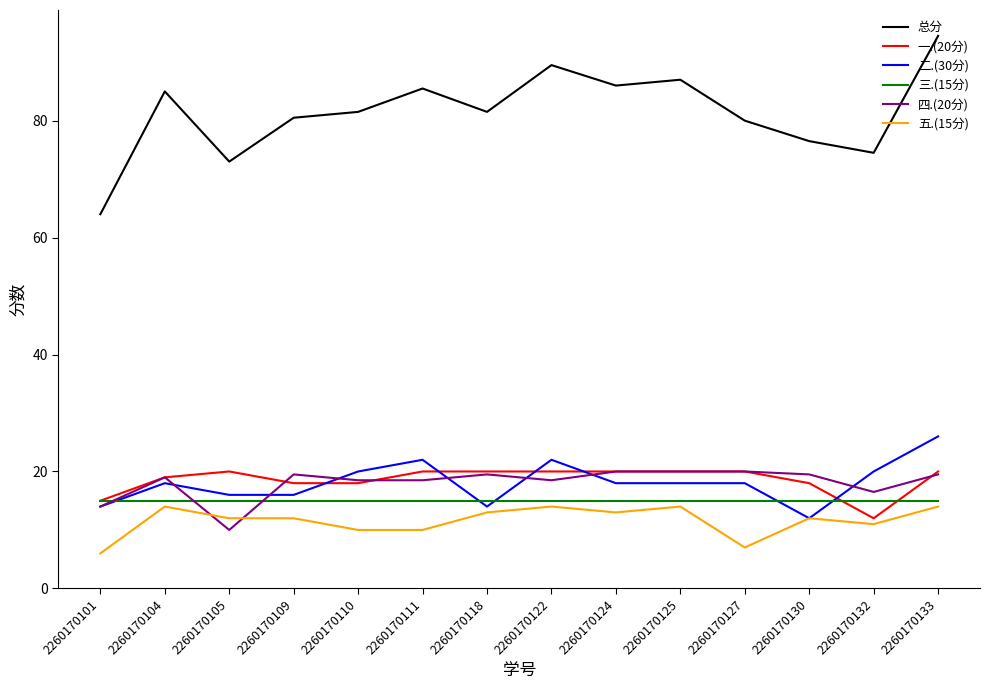

Reading left to right, what are all the values shown in this chart?

总分: 64.0	85.0	73.0	80.5	81.5	85.5	81.5	89.5	86.0	87.0	80.0	76.5	74.5	94.5
一.(20分): 15.0	19.0	20.0	18.0	18.0	20.0	20.0	20.0	20.0	20.0	20.0	18.0	12.0	20.0
二.(30分): 14.0	18.0	16.0	16.0	20.0	22.0	14.0	22.0	18.0	18.0	18.0	12.0	20.0	26.0
三.(15分): 15.0	15.0	15.0	15.0	15.0	15.0	15.0	15.0	15.0	15.0	15.0	15.0	15.0	15.0
四.(20分): 14.0	19.0	10.0	19.5	18.5	18.5	19.5	18.5	20.0	20.0	20.0	19.5	16.5	19.5
五.(15分): 6.0	14.0	12.0	12.0	10.0	10.0	13.0	14.0	13.0	14.0	7.0	12.0	11.0	14.0